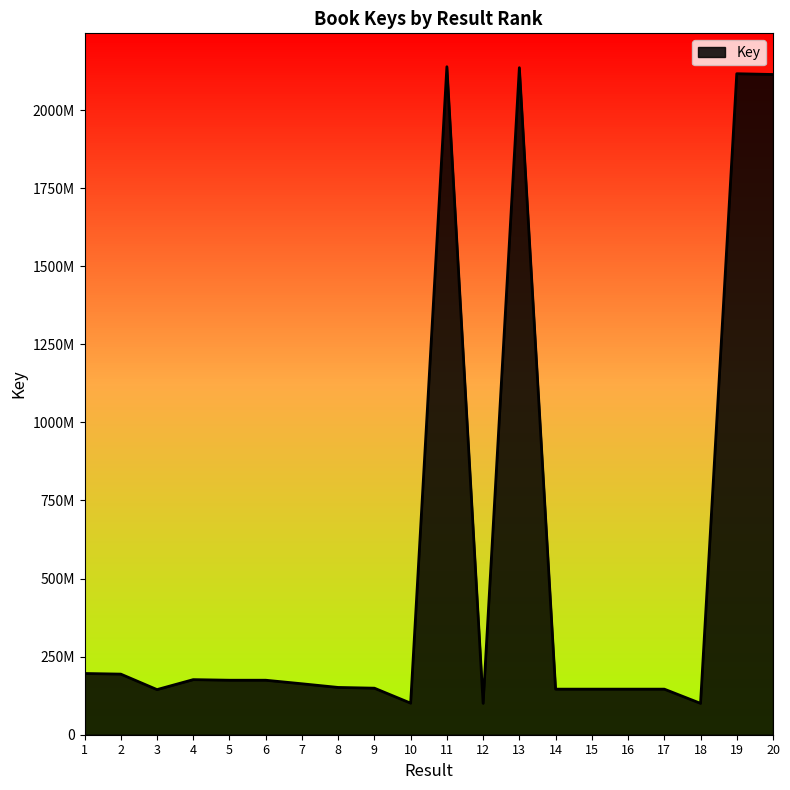

At which label is the value closest to 1119563885?

1